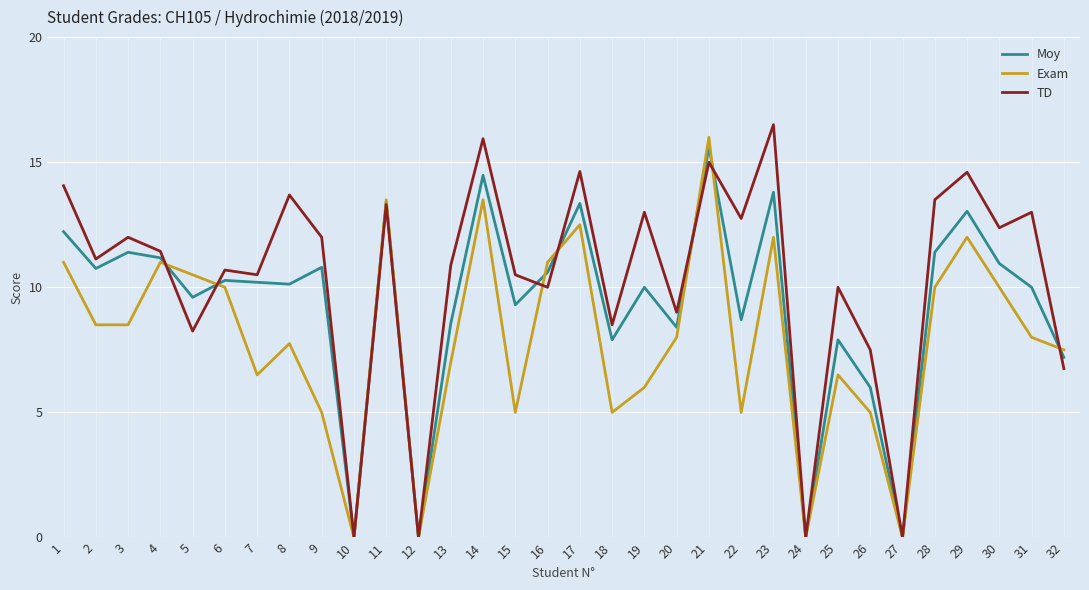

At which label does Moy reach its peak?

21